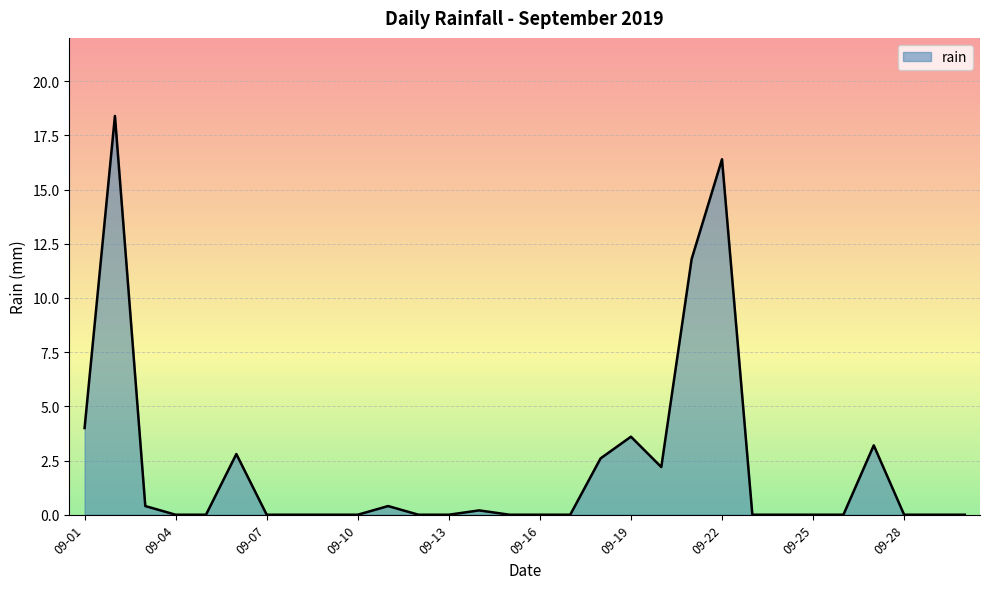

What is the difference between the maximum and minimum values?

18.4